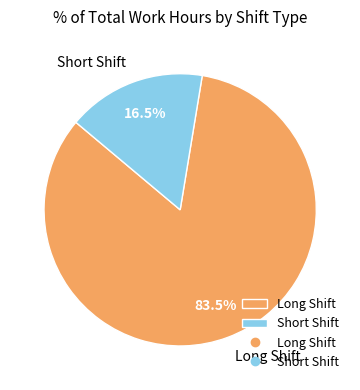

Which category accounts for the majority?

Long Shift